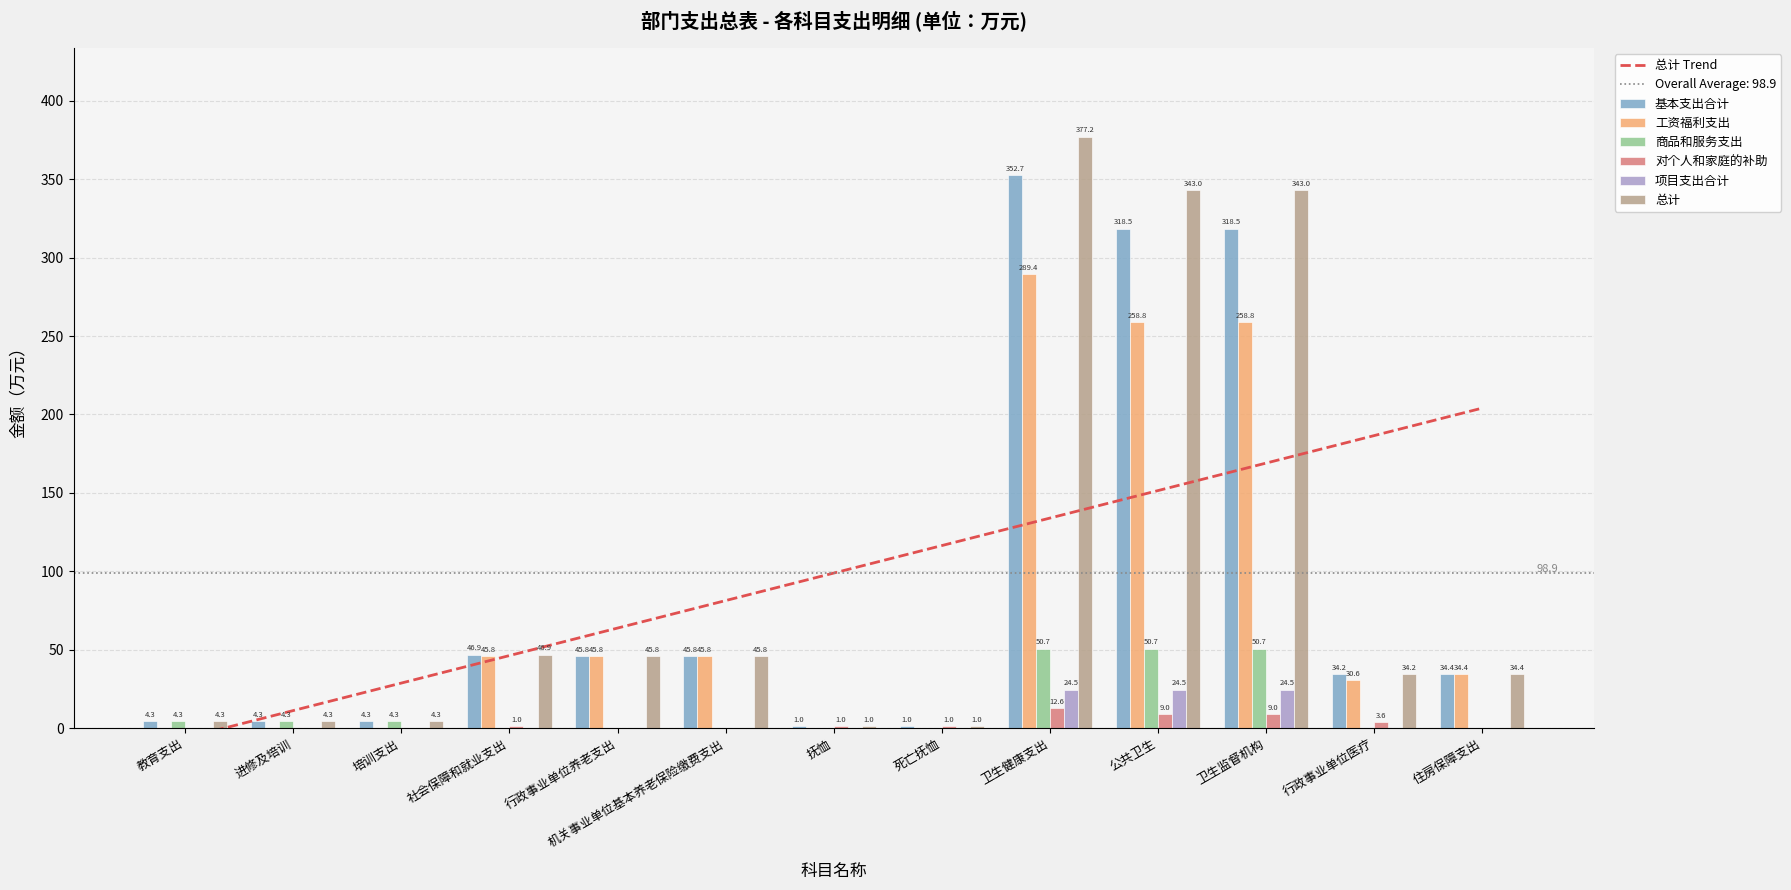

The value of 商品和服务支出 at 卫生监督机构 is 73.6. True or false?

False